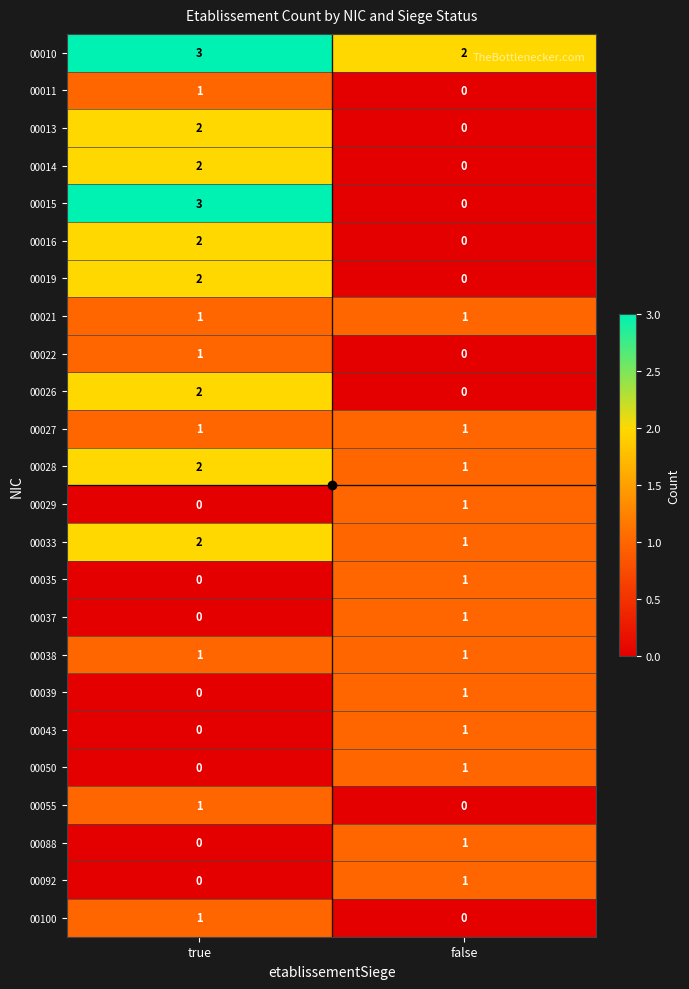

What is the sum of the 00010 values at false and true?

5